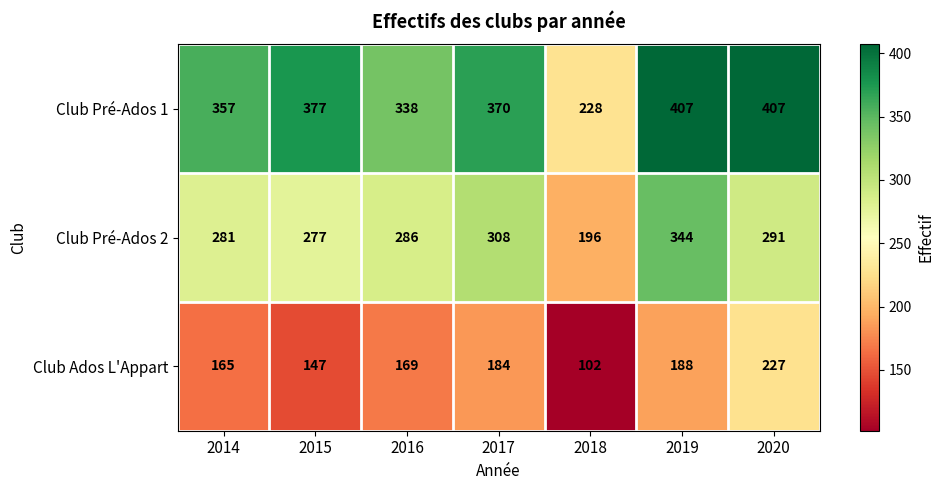

How many data points in Club Pré-Ados 1 are less than 370?

3